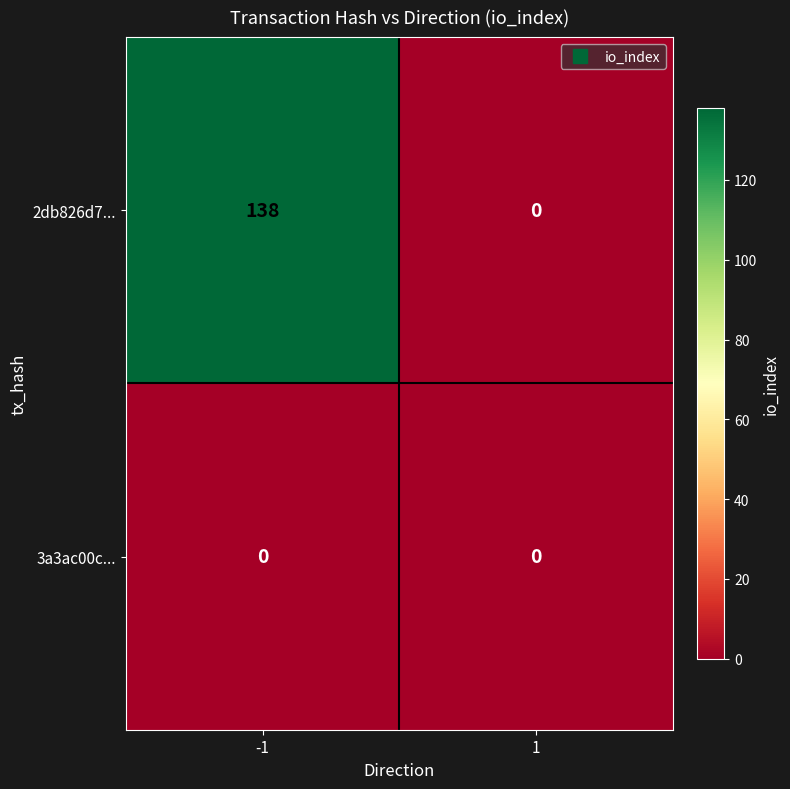

True or false: 2db826d7... has a value of 64 at -1.

False